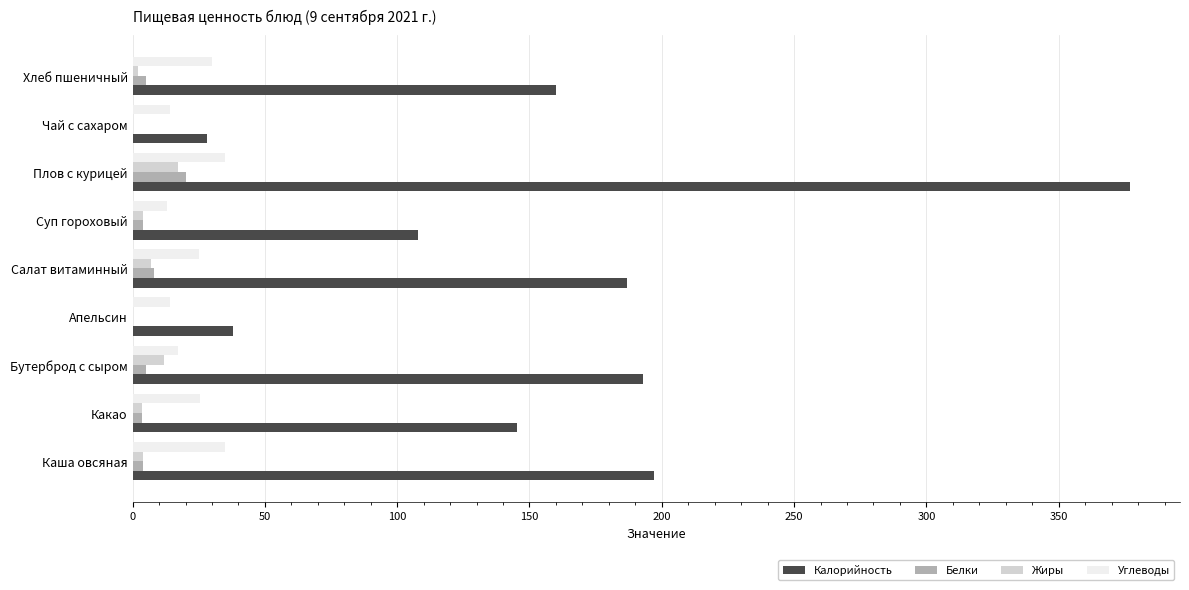

True or false: Углеводы has a value of 8.8 at Плов с курицей.

False